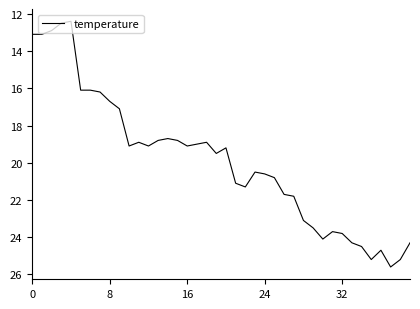

What is the maximum value shown in the chart?

25.6